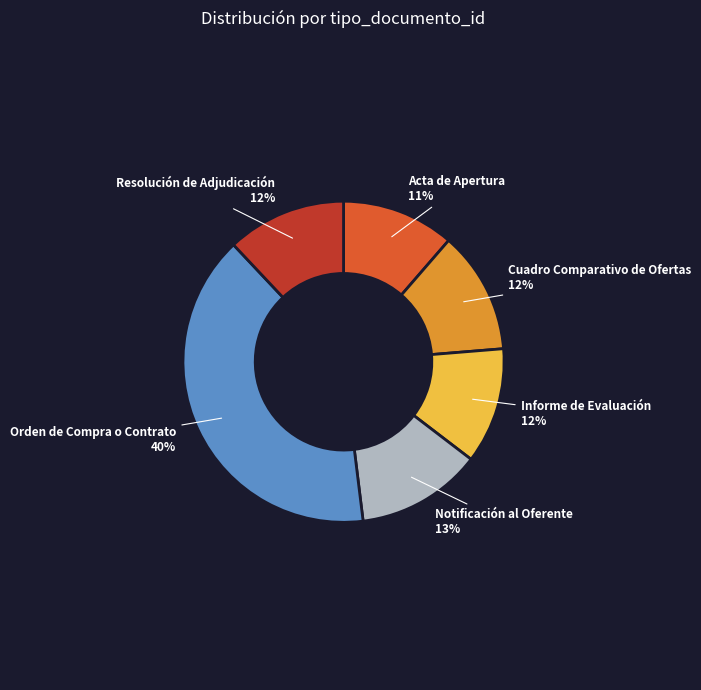

To the nearest percent, what is the combined percentage of Cuadro Comparativo de Ofertas and Orden de Compra o Contrato?

52%